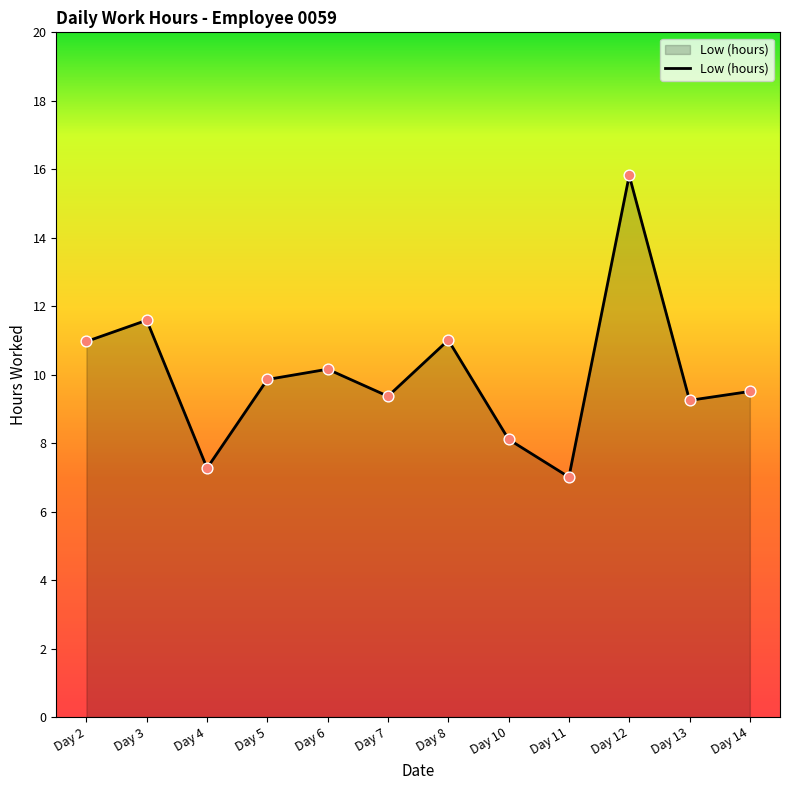

What is the change in value from Day 4 to Day 6?

+2.9